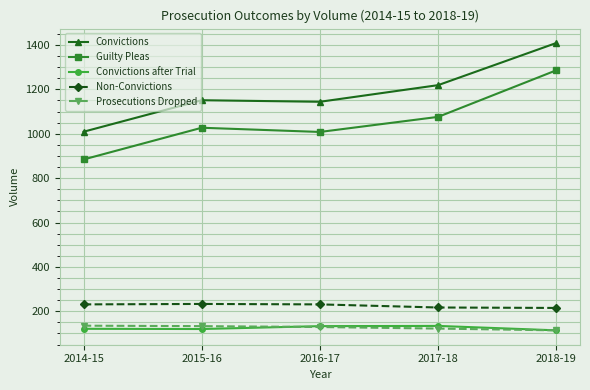

How many interior local valleys does the Guilty Pleas series have?

1